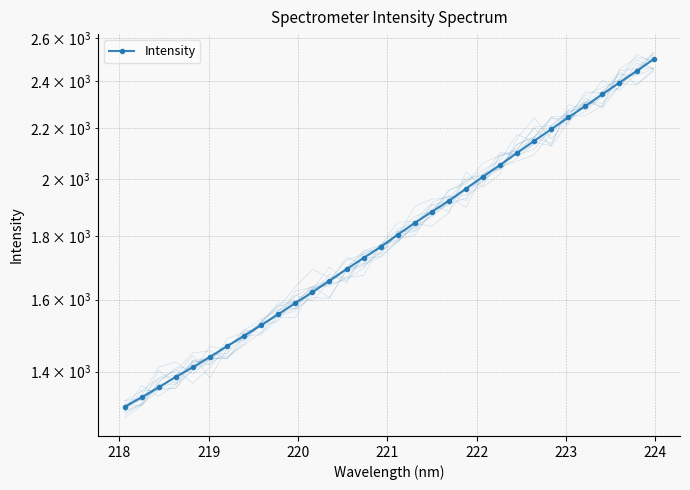

Reading left to right, transcribe all the data shown in this chart.

1311.3	1334.8	1359.9	1386.5	1411.2	1438.7	1467.5	1496.3	1526.1	1557.2	1589.6	1621.9	1656.9	1692.9	1728.6	1764.5	1804.8	1844.4	1883.2	1921.9	1965.6	2009.4	2053.8	2100.6	2147.4	2194.7	2242.9	2291.1	2342.0	2392.9	2443.4	2498.8